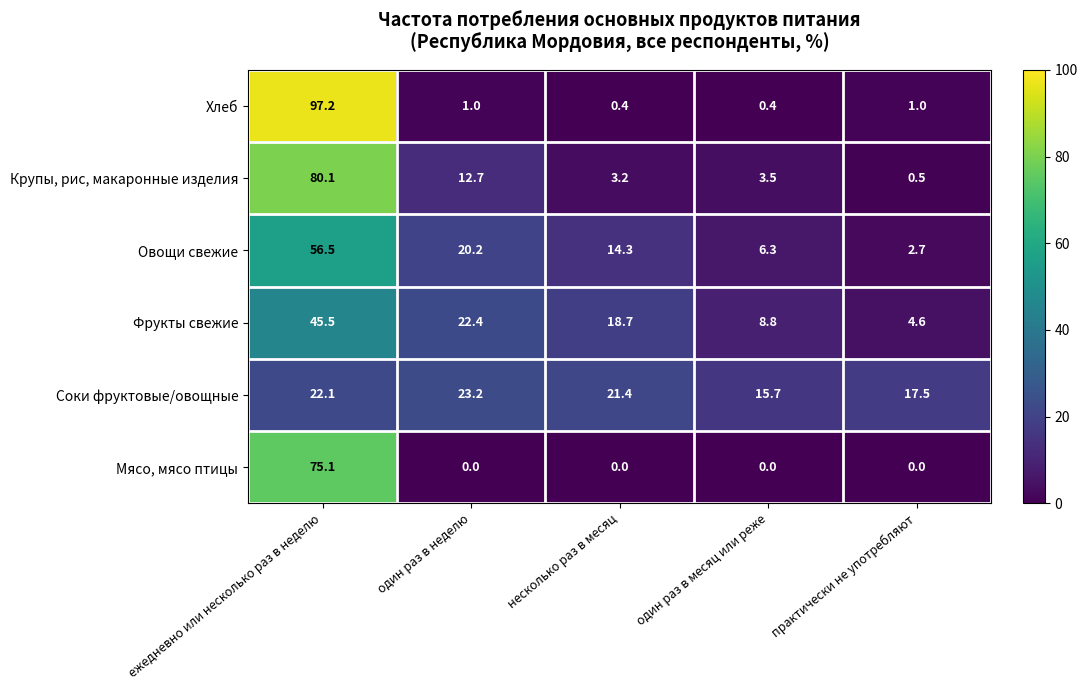

Between ежедневно или несколько раз в неделю and один раз в неделю, which series saw the biggest shift?

Хлеб